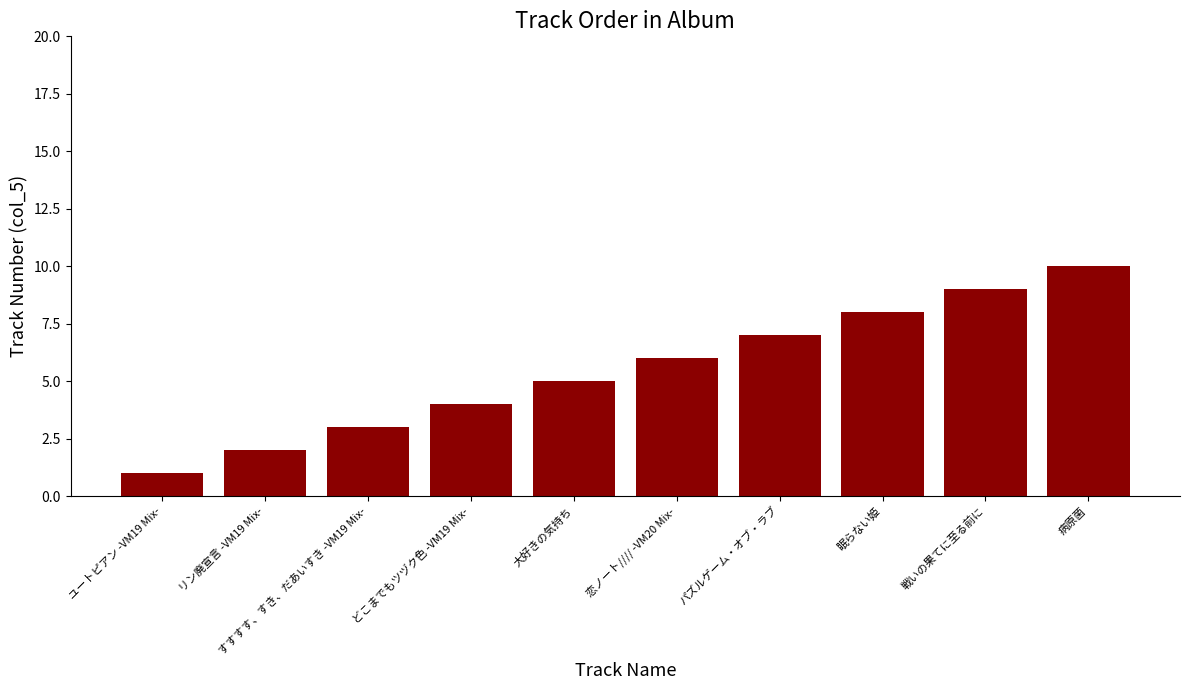

What is the label of the 2nd bar from the left?

リン廃宣言 -VM19 Mix-